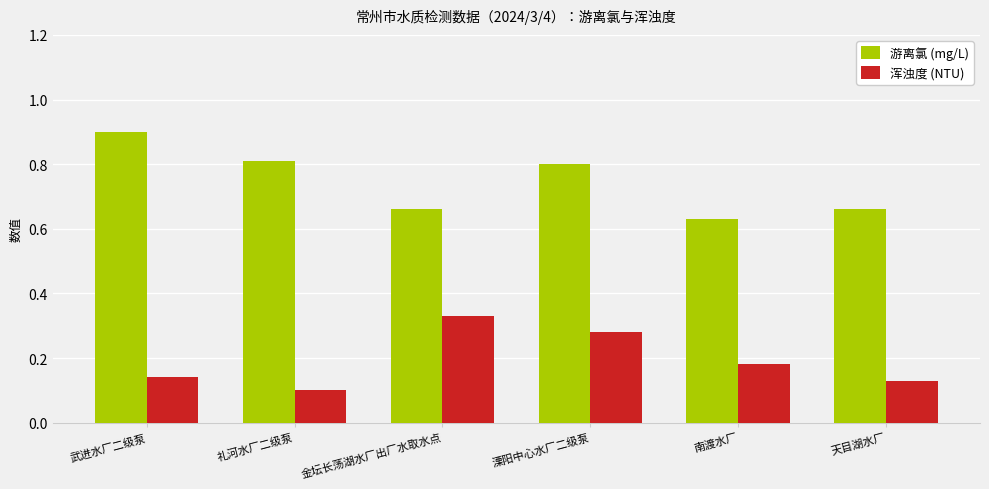

What position from the right is 南渡水厂?

2